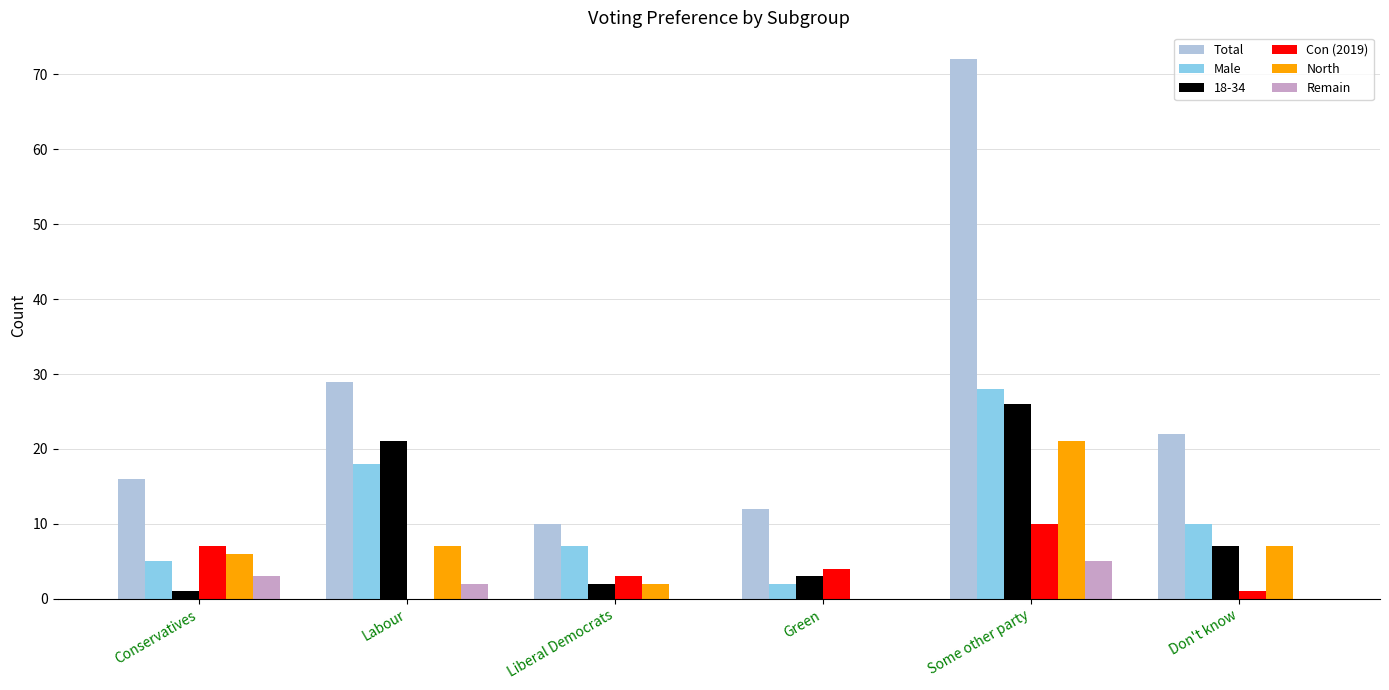

Which series has the largest total across all categories?

Total